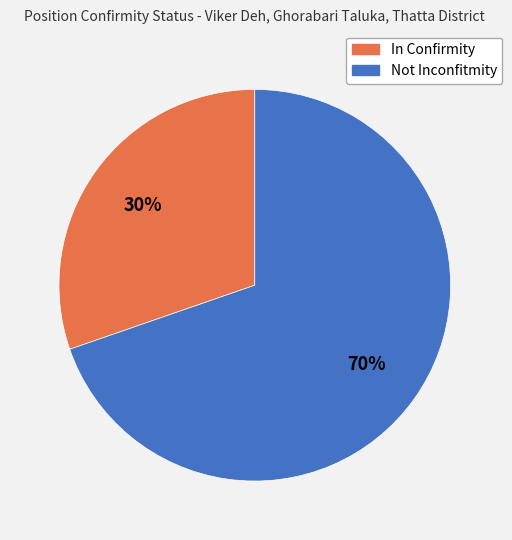

Rank the categories by value from highest to lowest.

Not Inconfitmity, In Confirmity